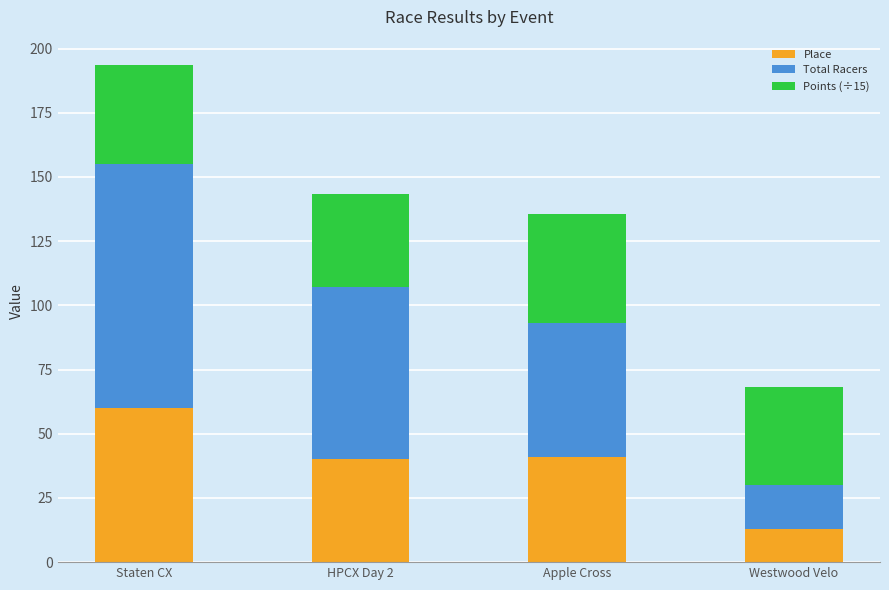

What is the average value of the Place series?

38.5